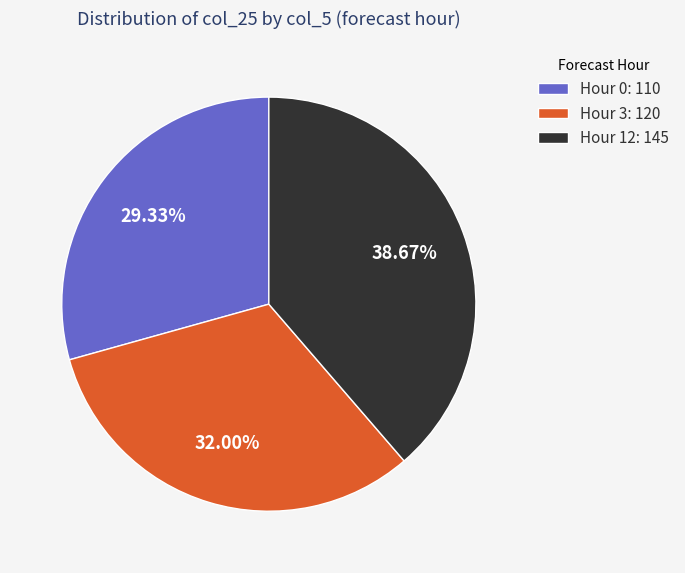

Count the number of slices in the pie.

3